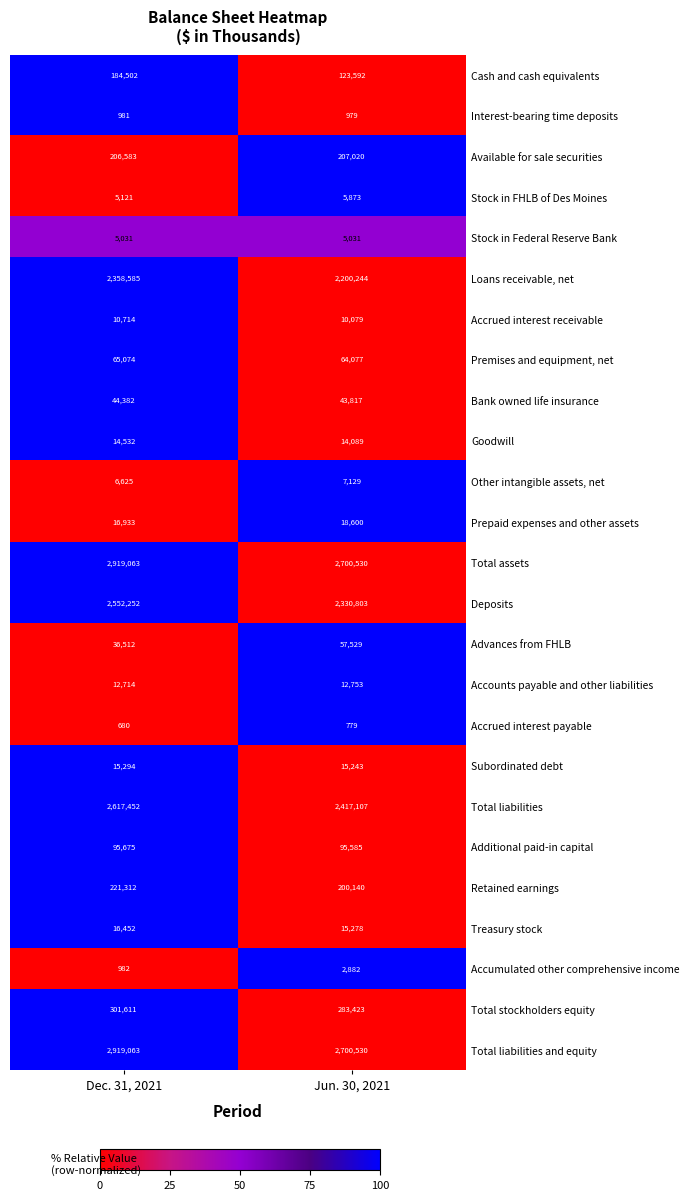

What is the spread (max minus min) of values at Jun. 30, 2021?

2699751